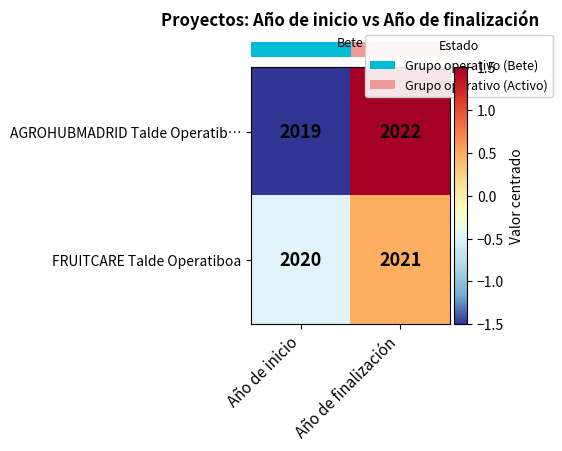

Reading left to right, extract all data points from this chart.

AGROHUBMADRID Talde Operatib…: Año de inicio=2019	Año de finalización=2022
FRUITCARE Talde Operatiboa: Año de inicio=2020	Año de finalización=2021